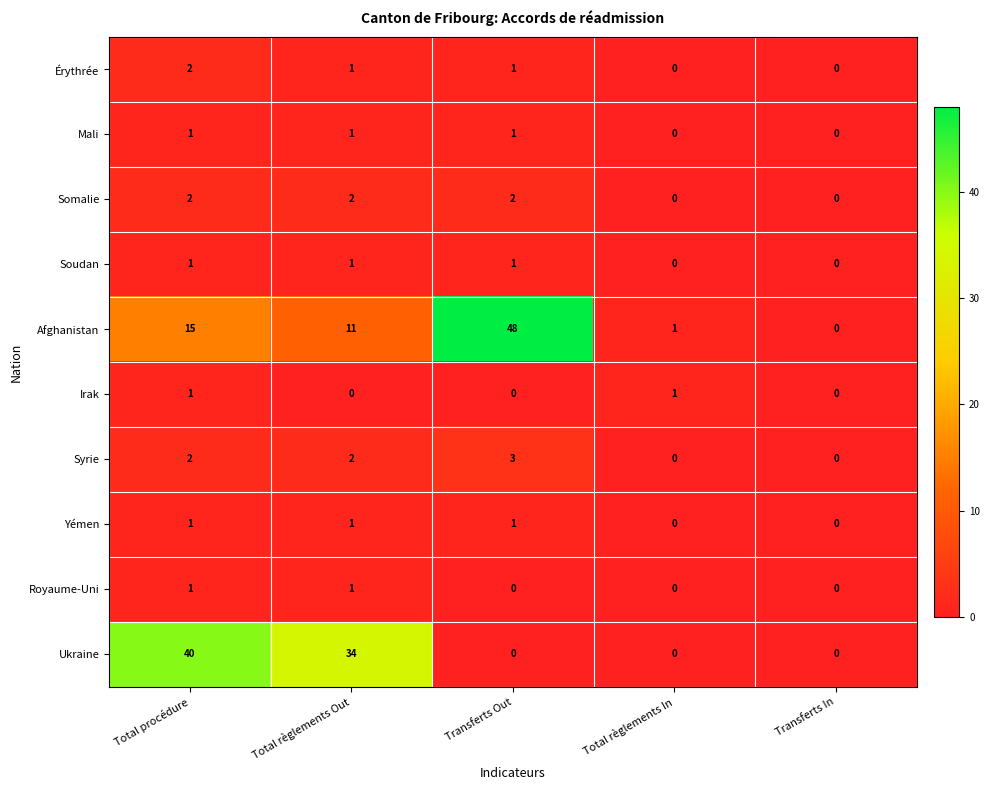

What is the sum of all Yémen values?

3